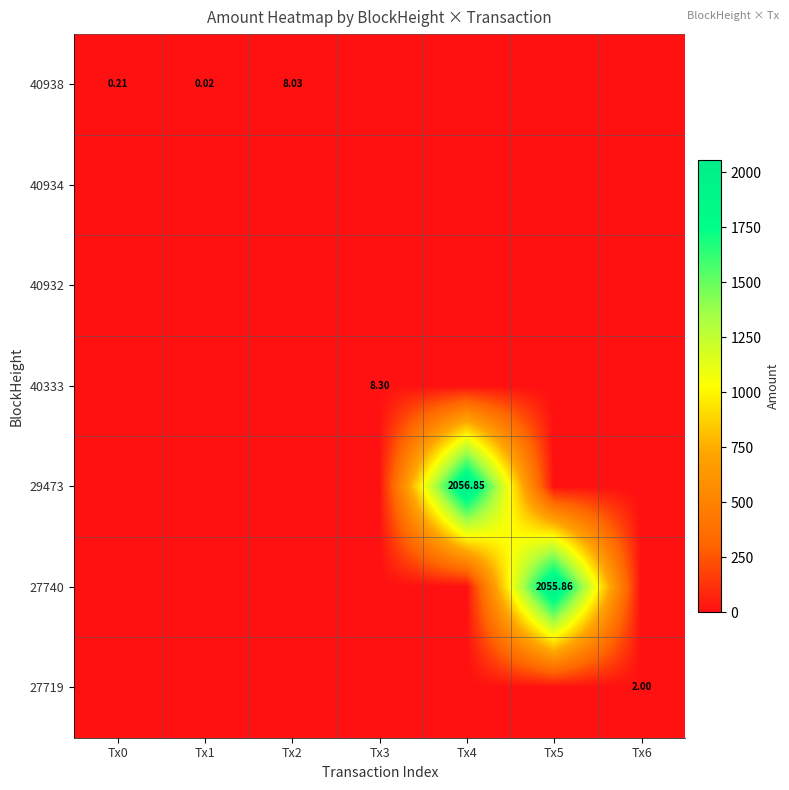

Where is 27740 nearest to the value 1027?

Tx0